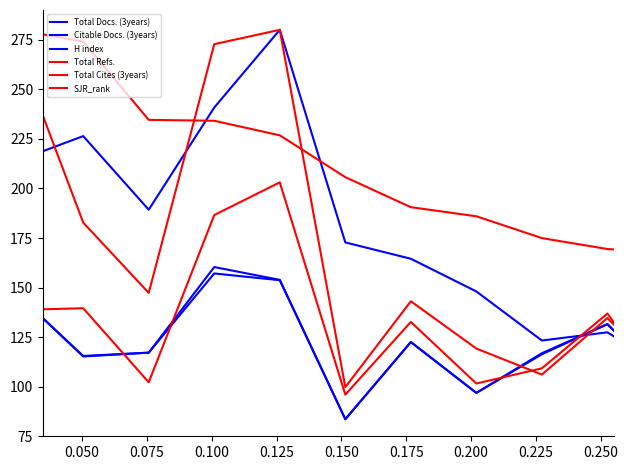

How many times do Total Cites (3years) and SJR_rank cross each other?

9